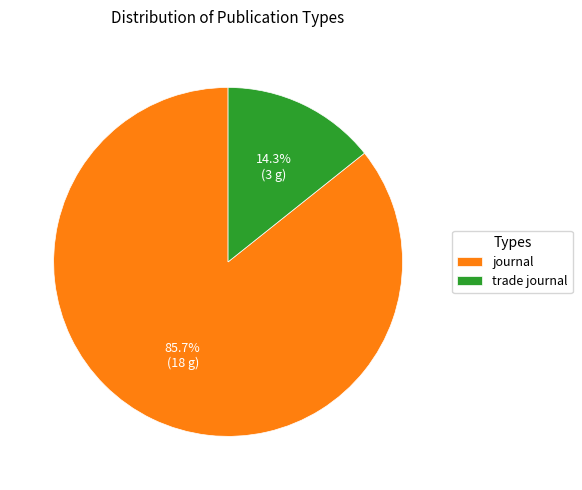

Is the sum of trade journal and journal greater than half?

Yes